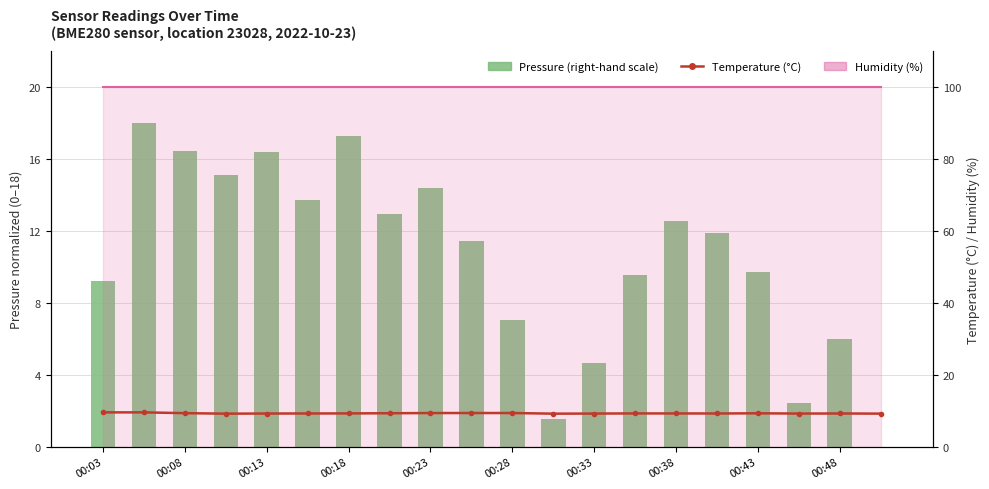

What is the difference between the Temperature (°C) values at 00:48 and 14?

0.1